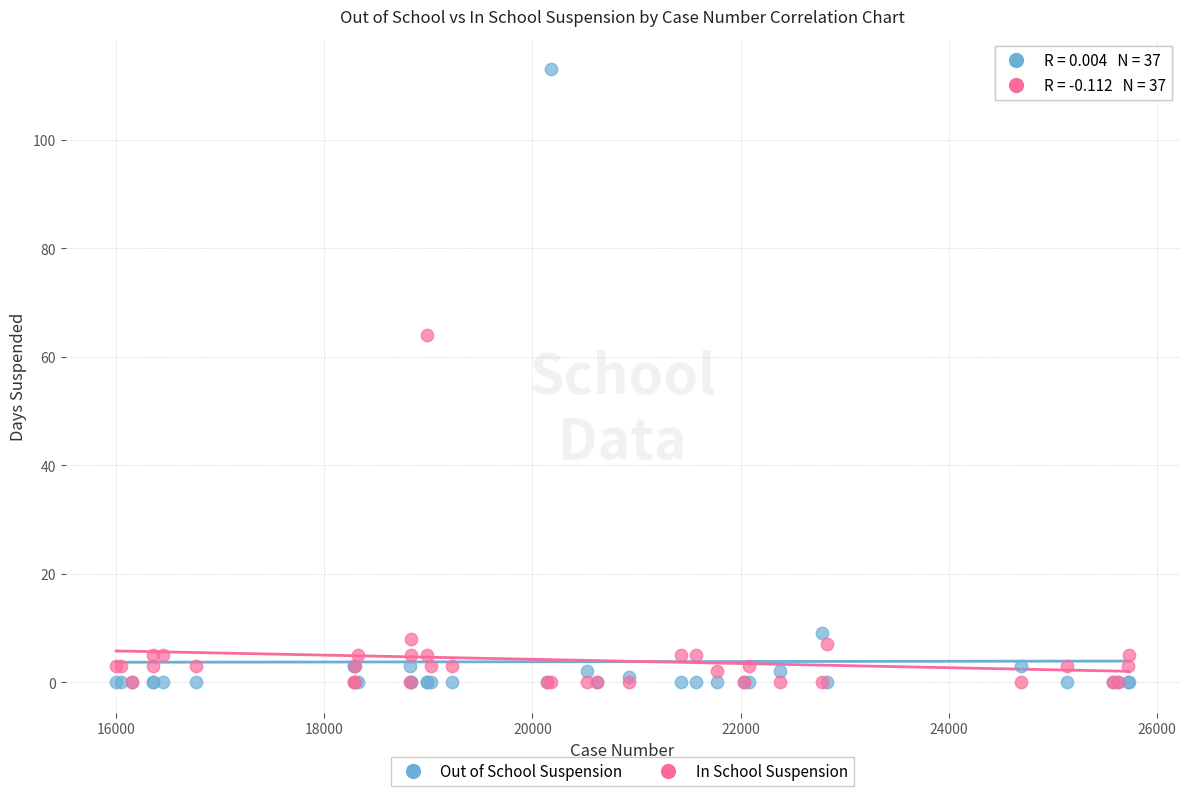

In the Out of School Suspension series, what Y value is closest to 56?

9